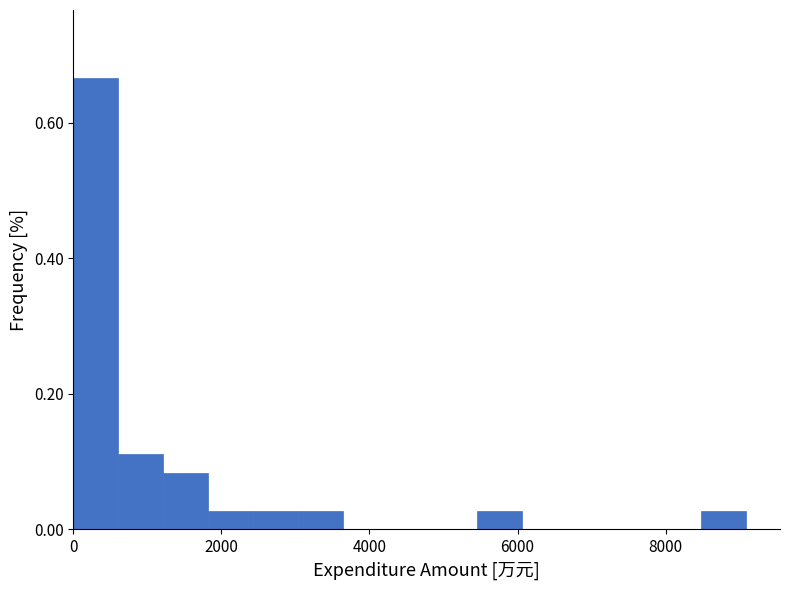

Read against the x-axis, roughly where is the centre of the tallest bar?

400